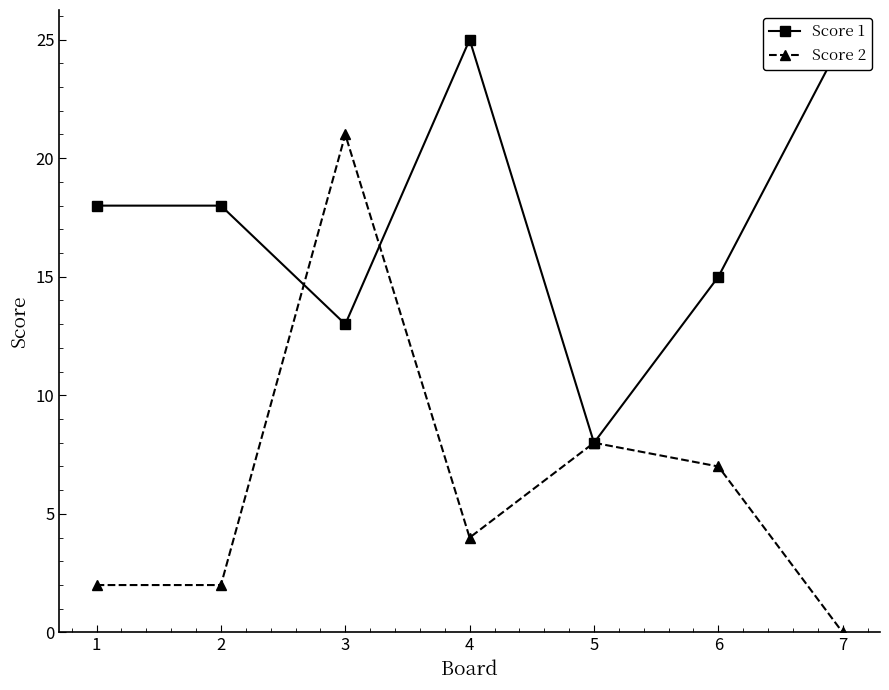

What value does the Score 1 series have at 4, to the nearest 10?

20